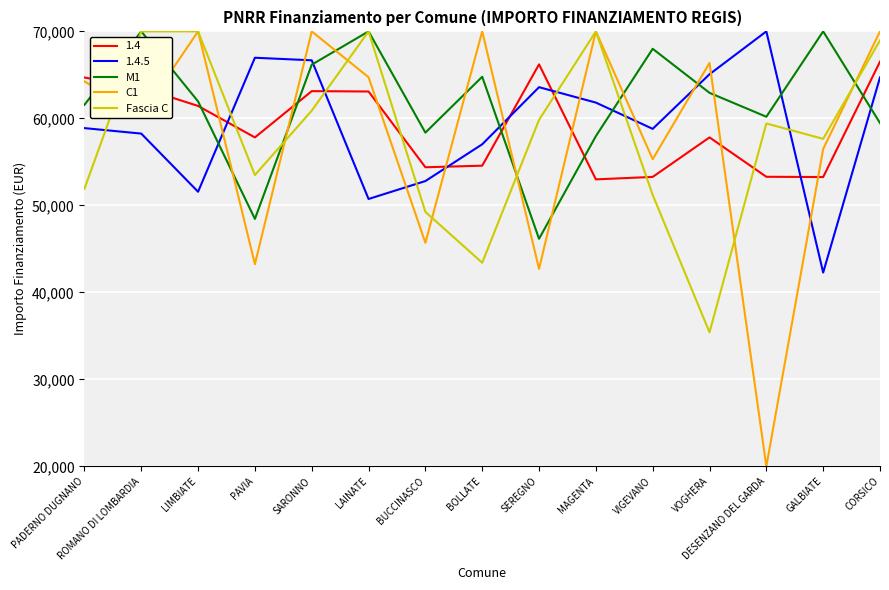

Is the value of C1 at VOGHERA greater than the value of Fascia C at ROMANO DI LOMBARDIA?

No